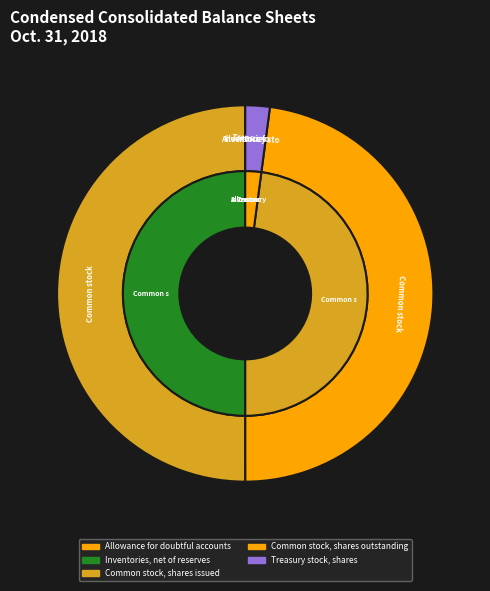

Which has a higher value, Allowance for doubtful accounts or Common stock, shares outstanding?

Common stock, shares outstanding